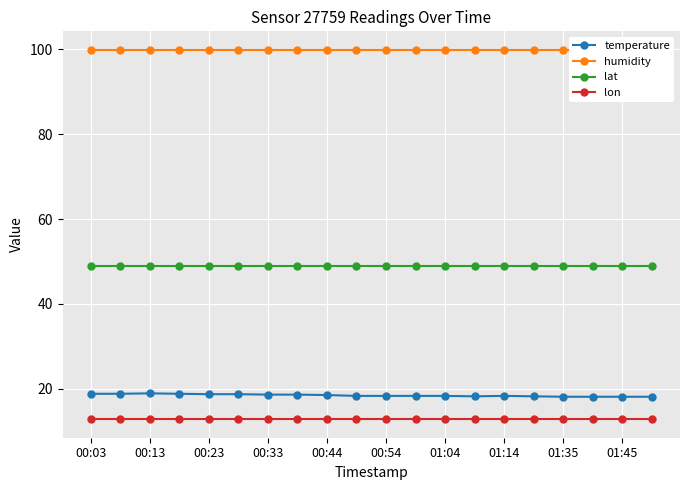

True or false: lat has a value of 49.0 at 01:35.

True